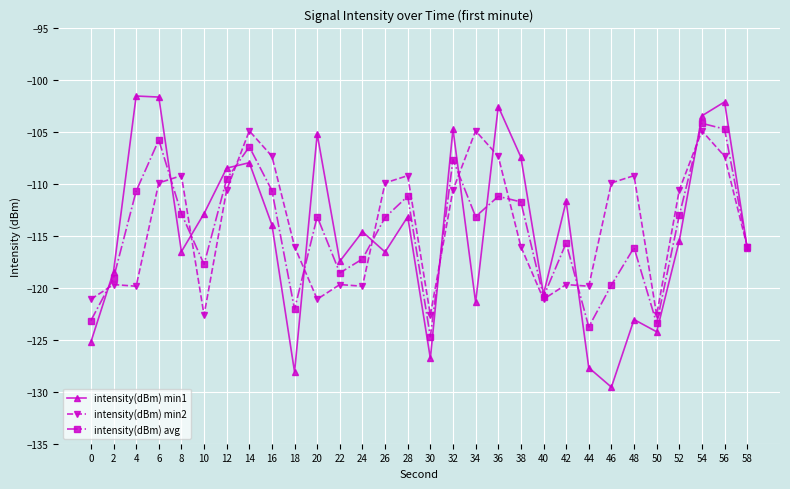

The intensity(dBm) avg series shows -104.8 at 56. True or false?

True